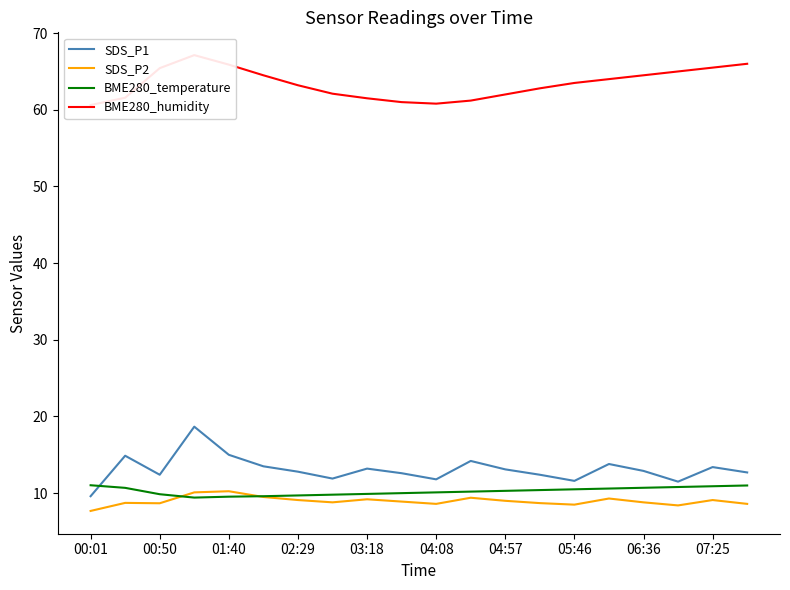

In BME280_humidity, how many points are higher than both neighbors (excluding endpoints)?

1